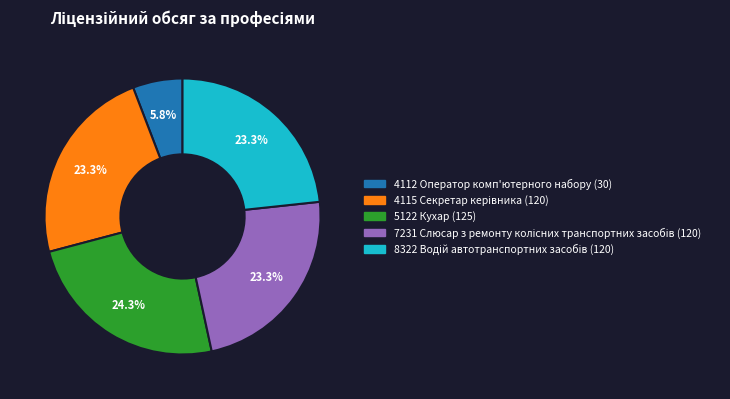

Which has a higher value, 5122 Кухар or 4112 Оператор комп'ютерного набору?

5122 Кухар